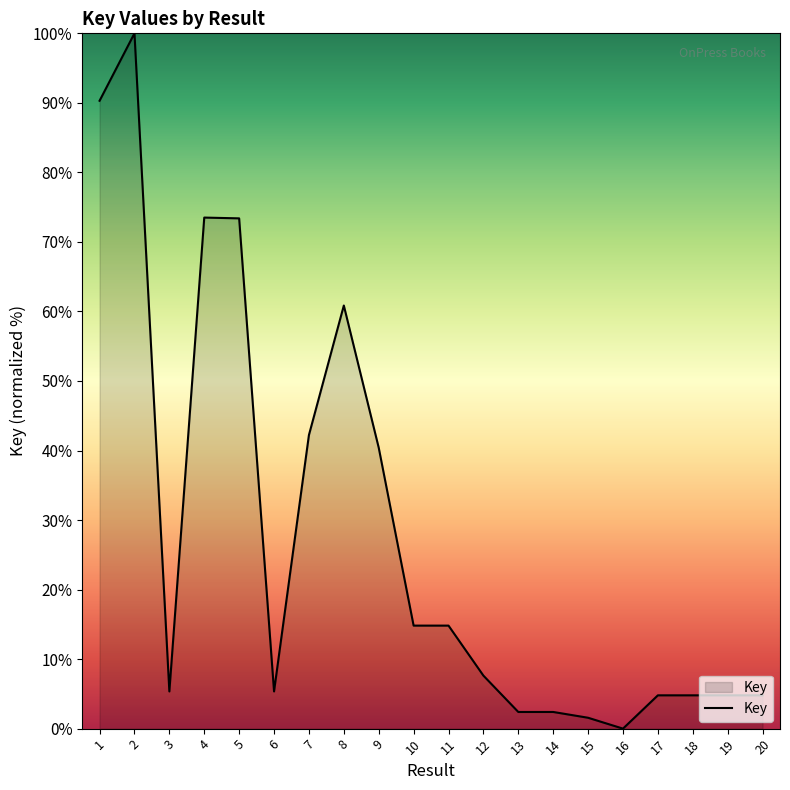

True or false: the data shows -34.0 at 16.

False